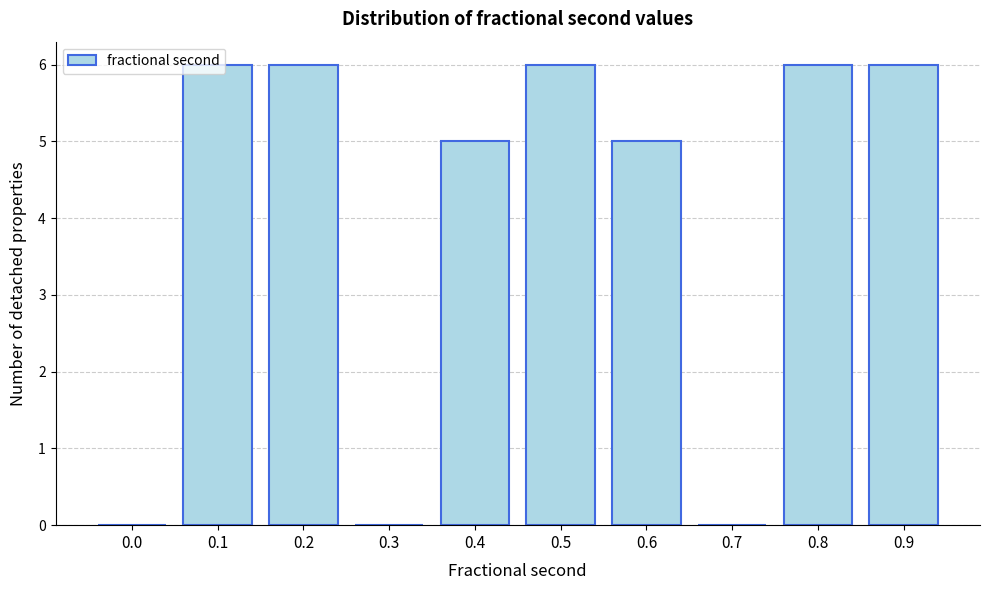

Approximately how many times larger is the value at 0.5 compared to 0.8?

1.0